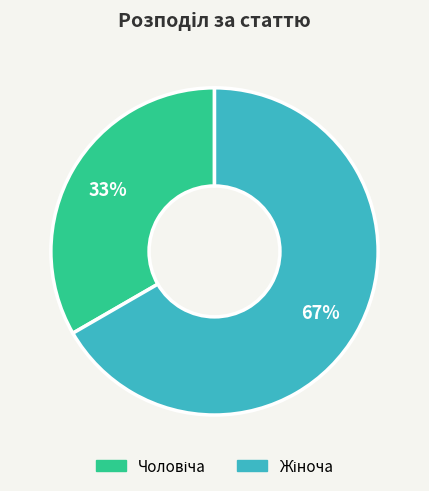

How many slices are in this pie chart?

2